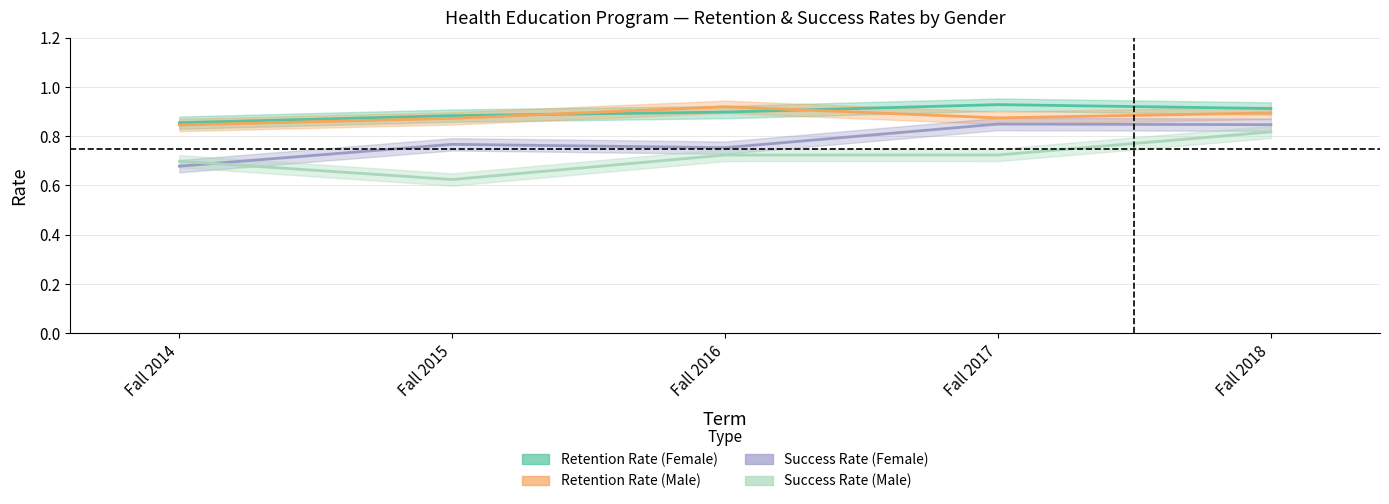

Which has a higher value, Fall 2018 or Fall 2015?

Fall 2018